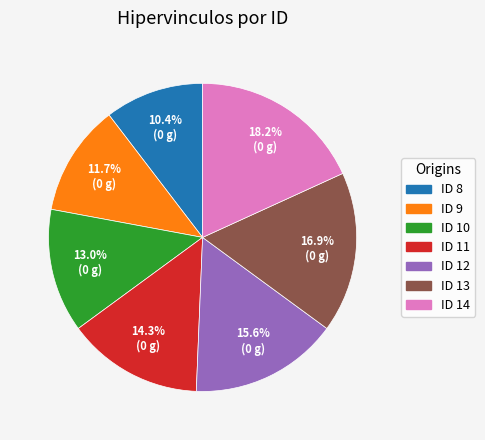

What percentage is the ID 11 slice, to the nearest percent?

14%